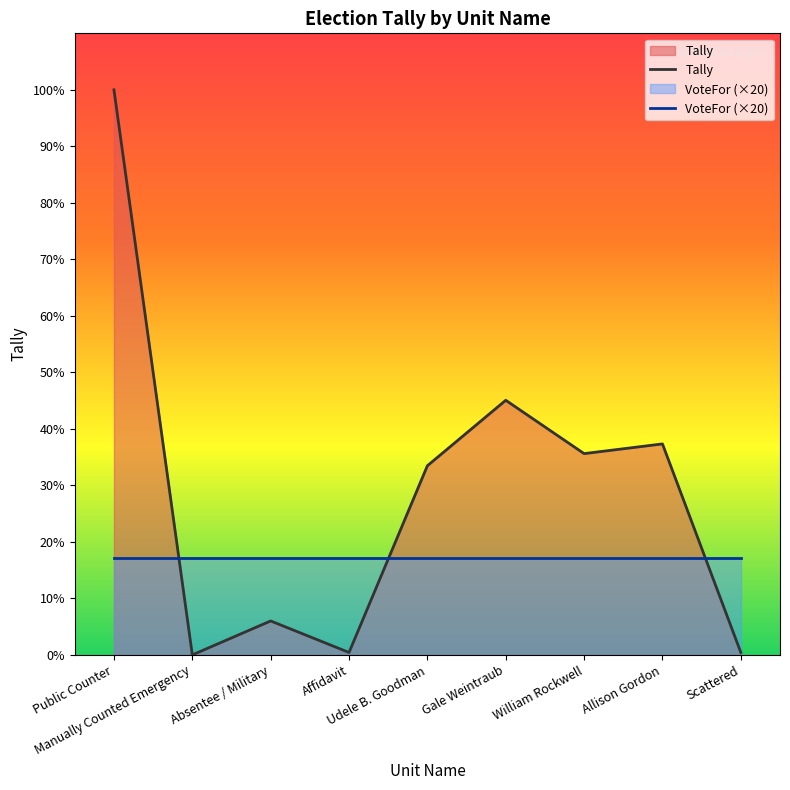

At which label does Tally first exceed 78?

Public Counter